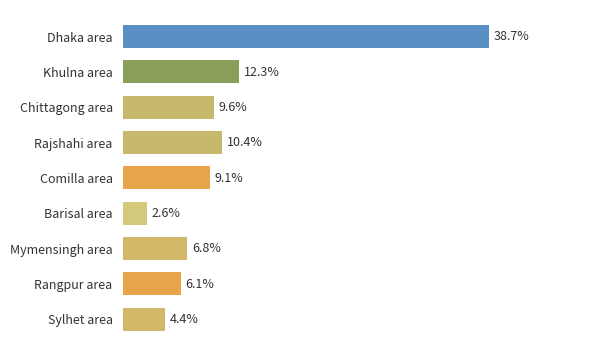

What is the label of the 5th bar from the top?

Comilla area